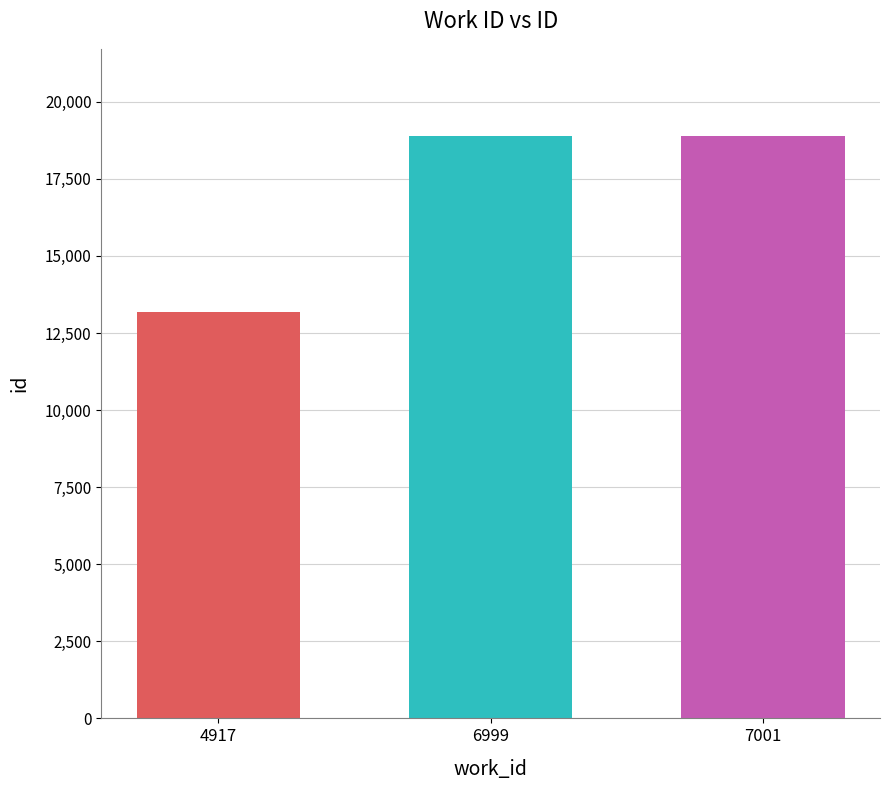

Count the number of data series in this chart.

1